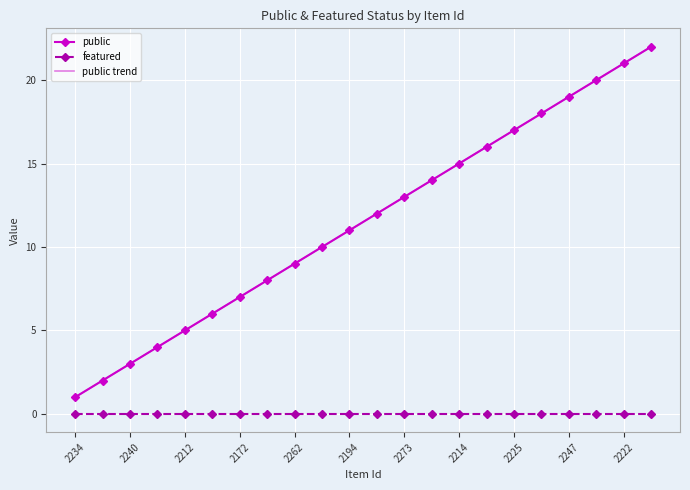

List the series in order of their peak value, lowest first.

featured, public, public trend